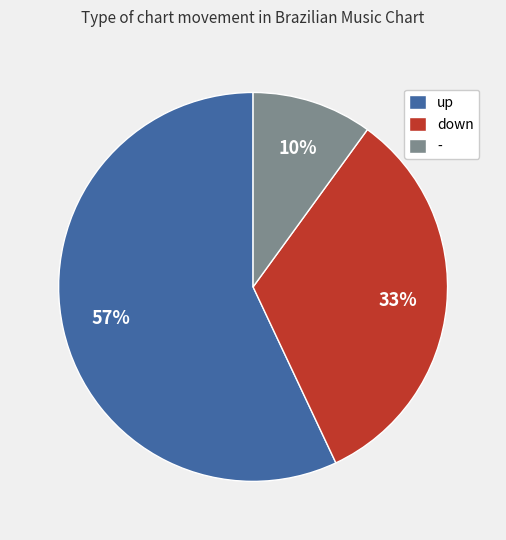

Count the number of slices in the pie.

3